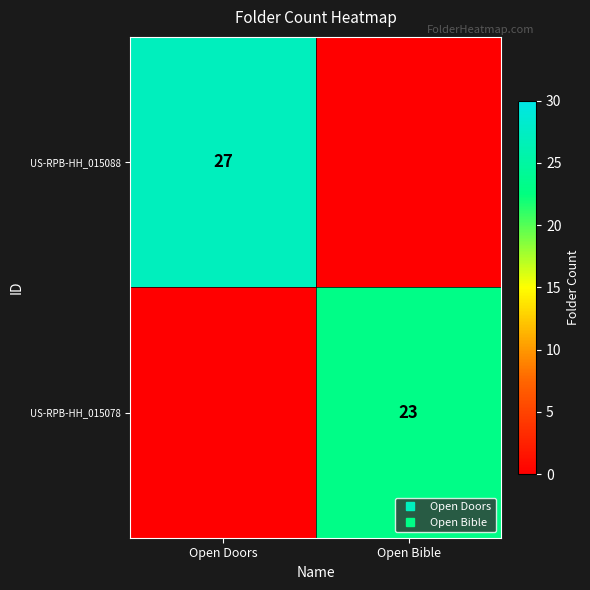

Between Open Bible and Open Doors, which is larger?

Open Doors